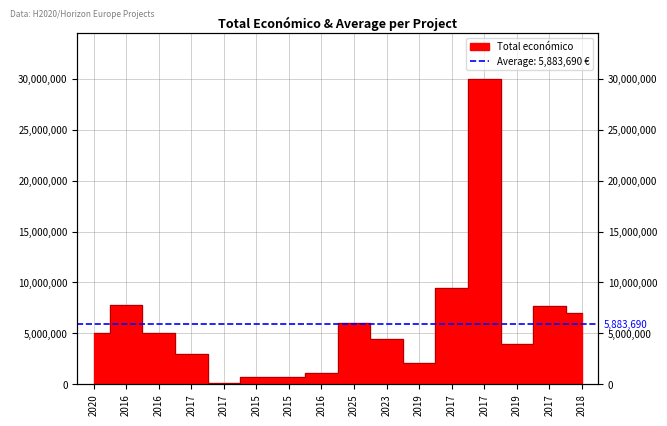

Which category has the highest value across all series?

2017